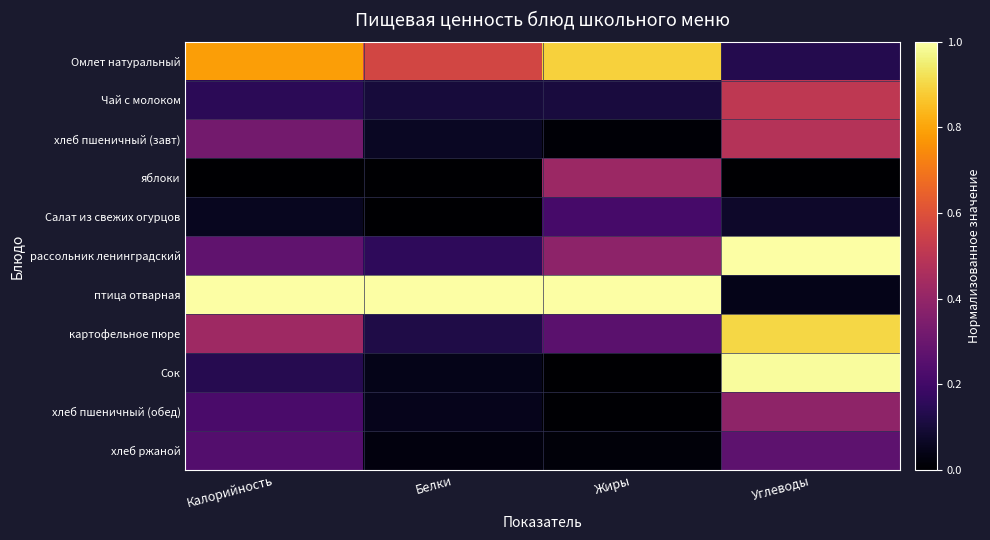

At how many categories does at least one series exceed 0?

4